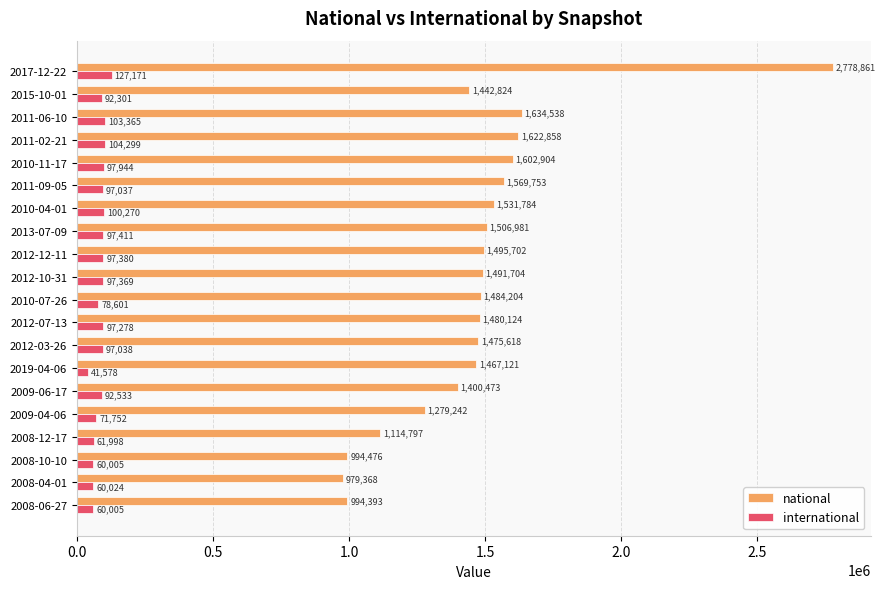

At which category is the sum across all series the highest?

2017-12-22